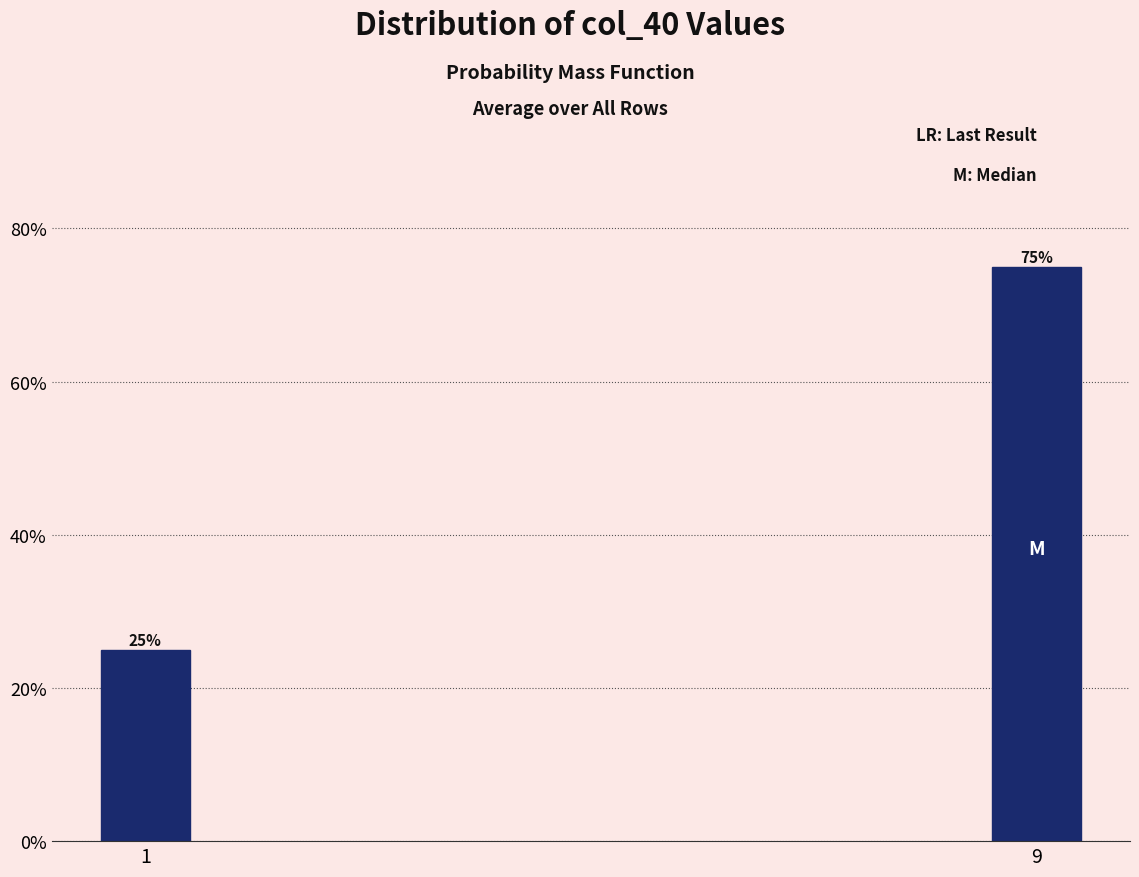

Does the chart contain any negative values?

No